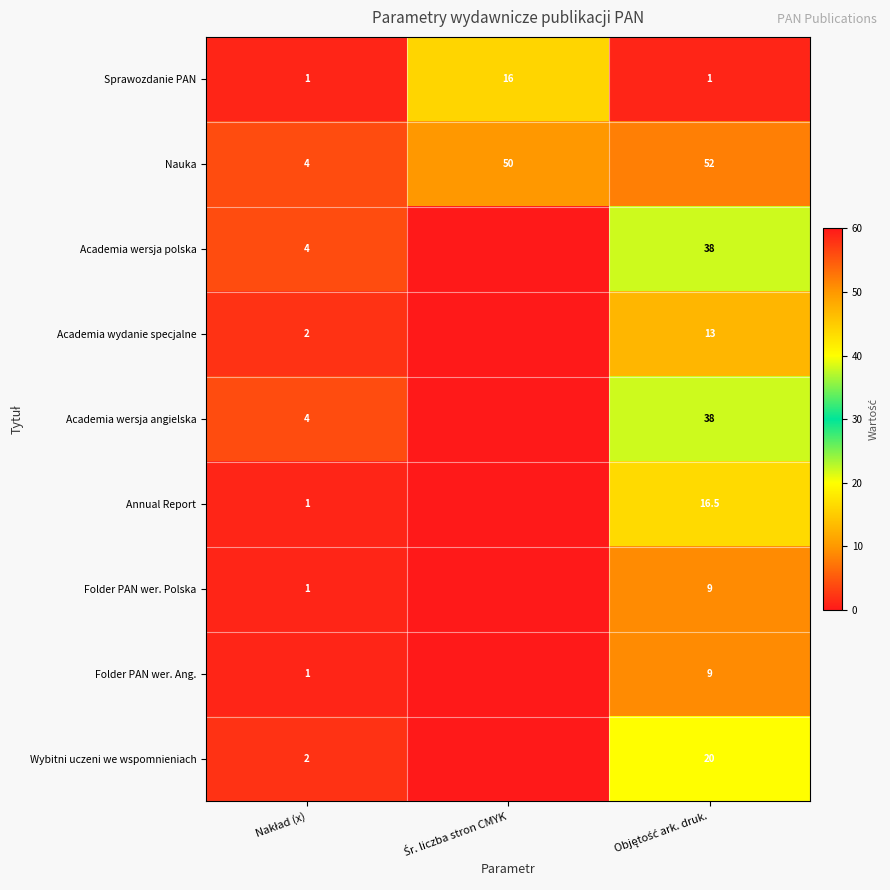

What is the average value of the Sprawozdanie PAN series?

6.0